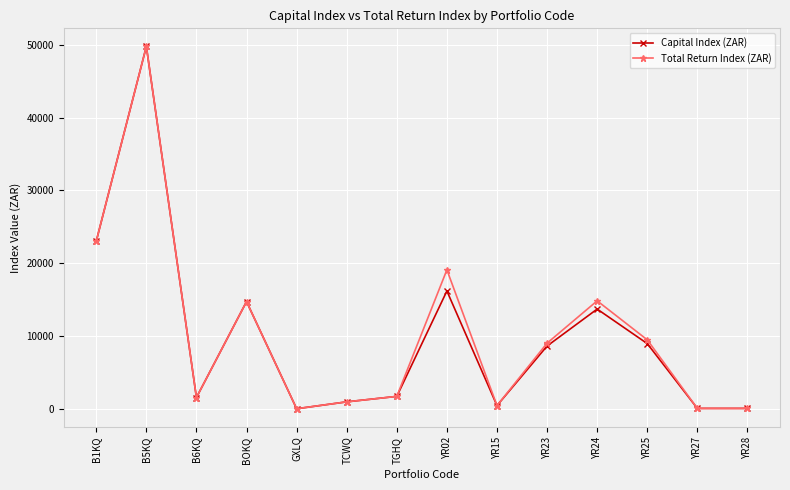

At which category does Capital Index (ZAR) reach its first local peak?

B5KQ